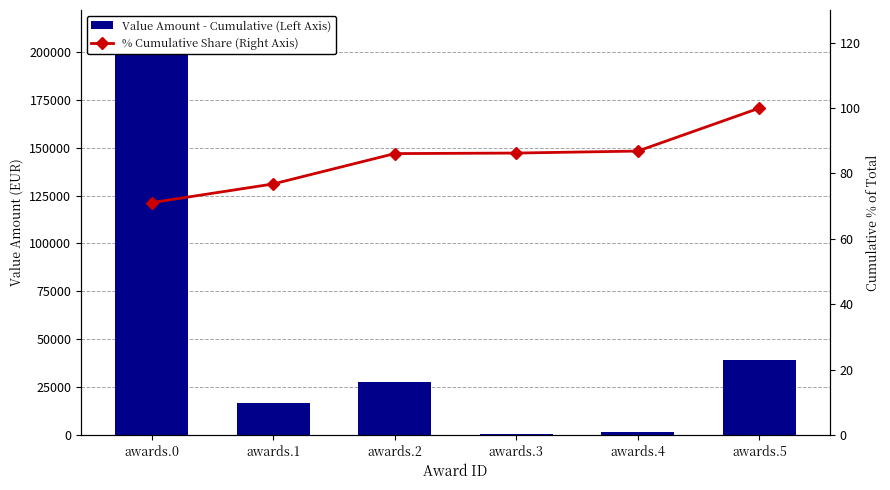

How many data points in % Cumulative Share (Right Axis) are less than 86?

2